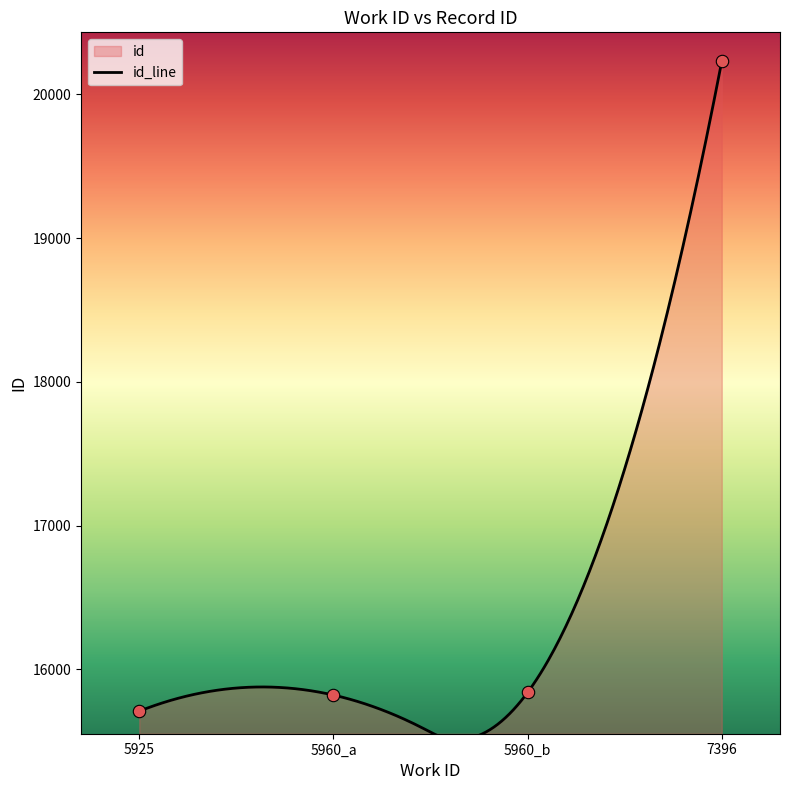

Which has a higher value, 7396 or 5925?

7396